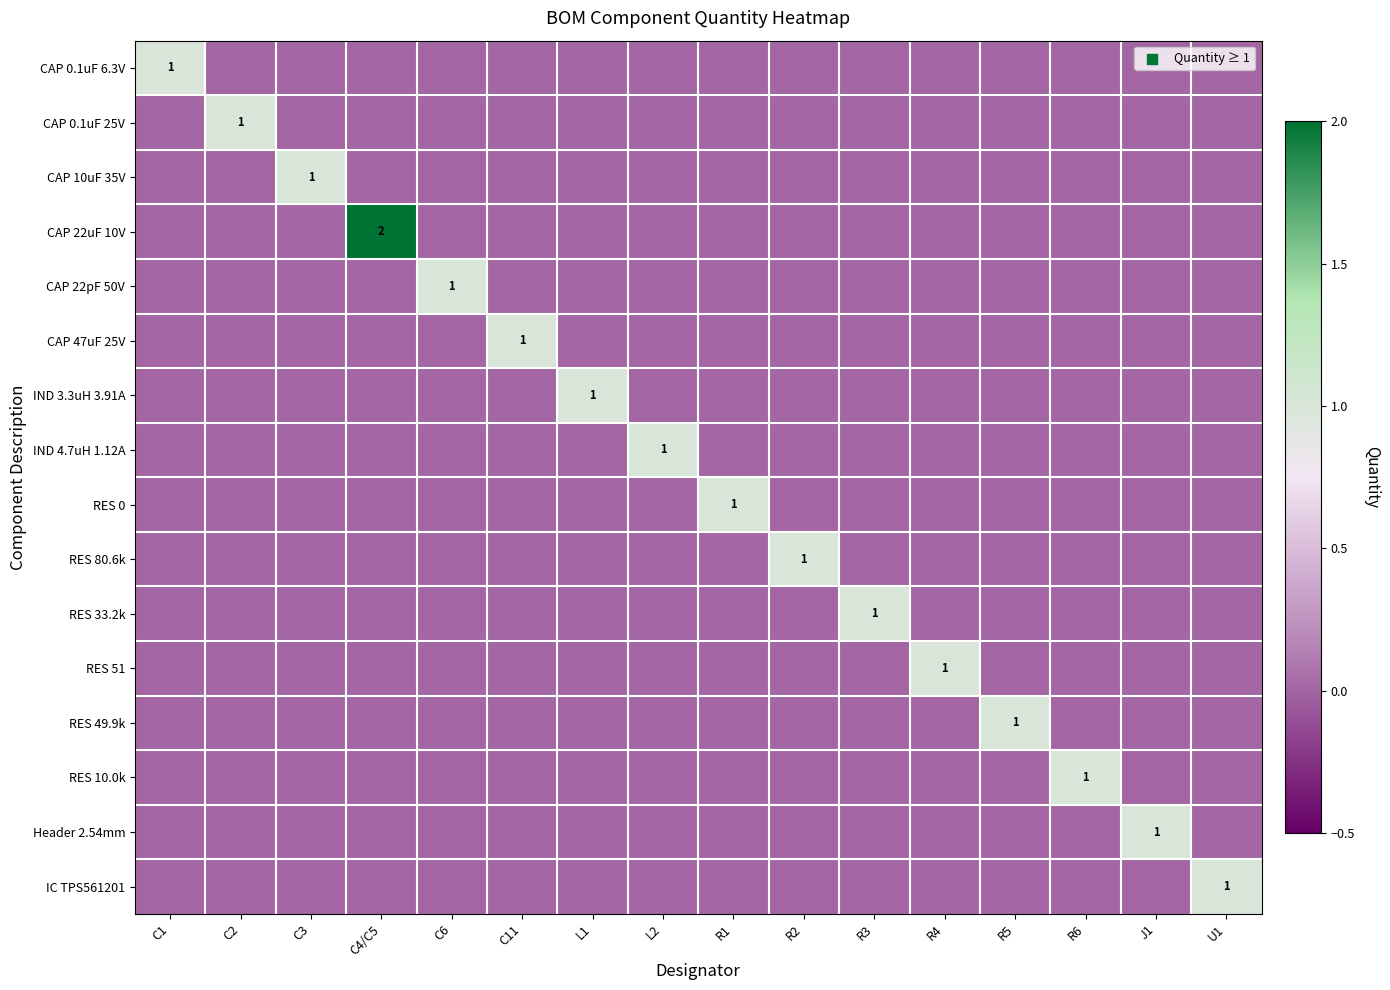

Rank the series by their maximum value, from highest to lowest.

CAP 22uF 10V, CAP 0.1uF 6.3V, CAP 0.1uF 25V, CAP 10uF 35V, CAP 22pF 50V, CAP 47uF 25V, IND 3.3uH 3.91A, IND 4.7uH 1.12A, RES 0, RES 80.6k, RES 33.2k, RES 51, RES 49.9k, RES 10.0k, Header 2.54mm, IC TPS561201